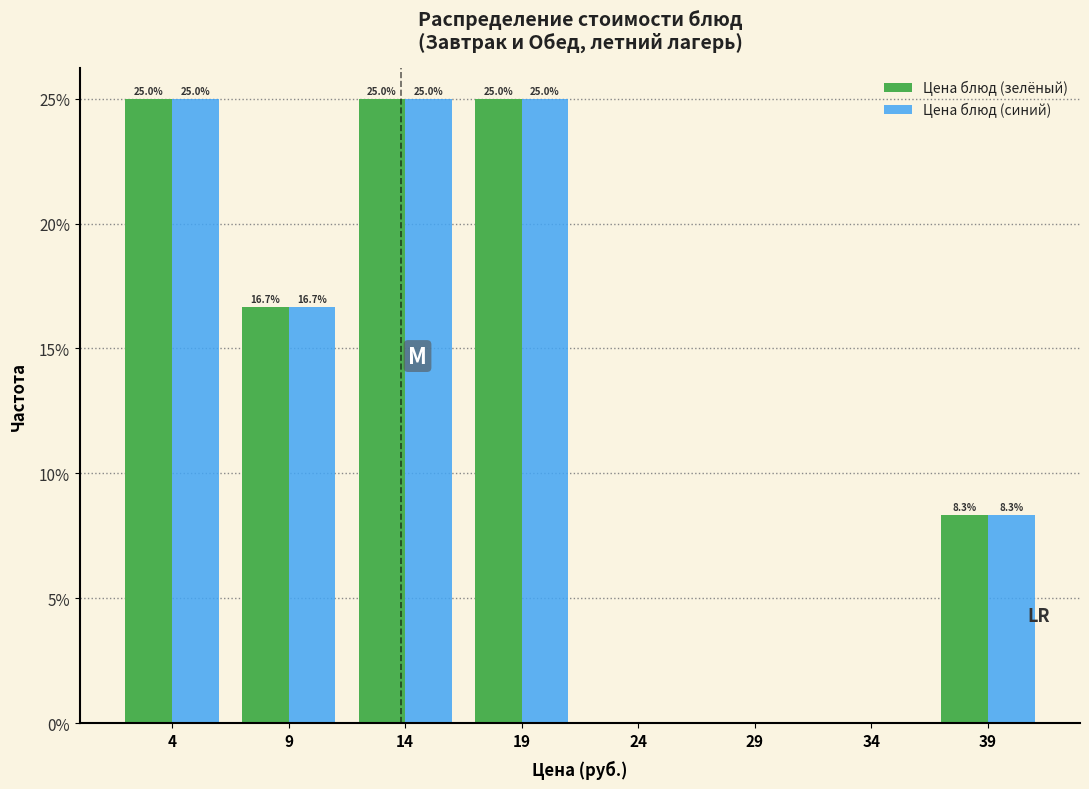

Reading right to left, list all the values displayed in this chart.

Цена блюд (зелёный): 39=8.3	34=0.0	29=0.0	24=0.0	19=25.0	14=25.0	9=16.7	4=25.0
Цена блюд (синий): 39=8.3	34=0.0	29=0.0	24=0.0	19=25.0	14=25.0	9=16.7	4=25.0